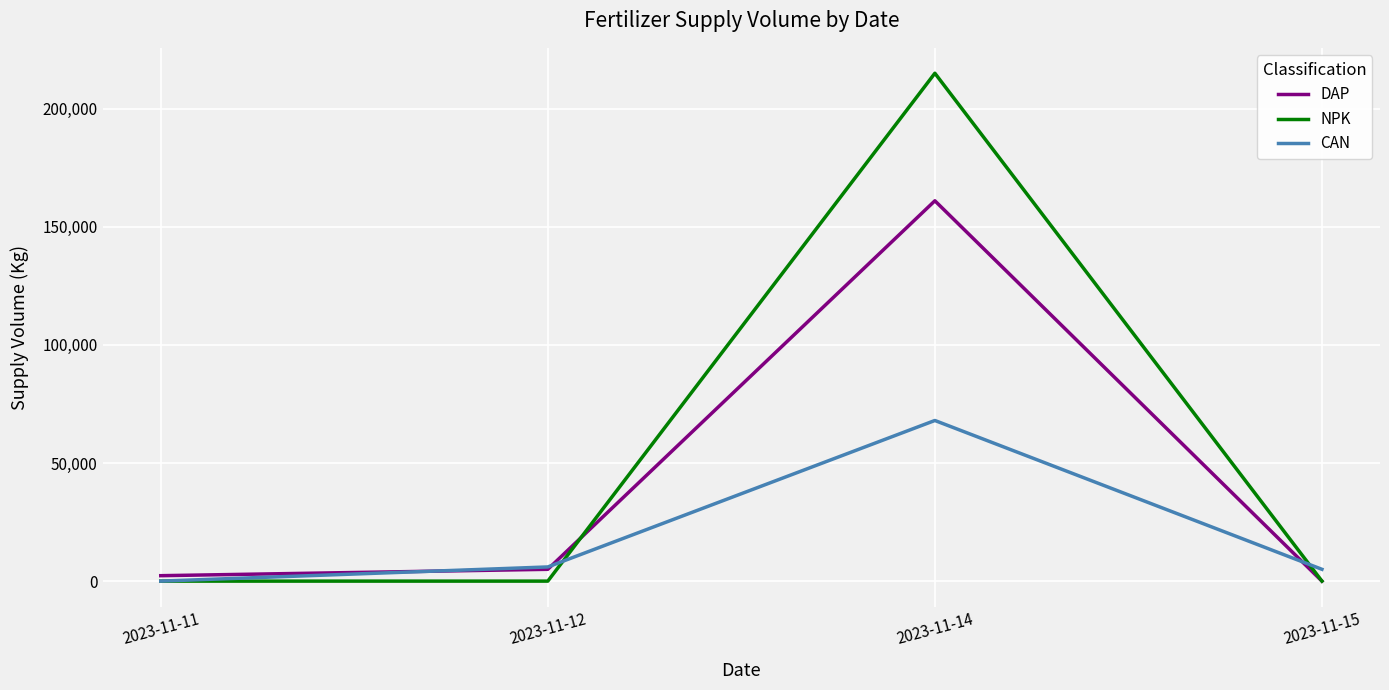

What is the difference between the highest and lowest values at 2023-11-15?

5000